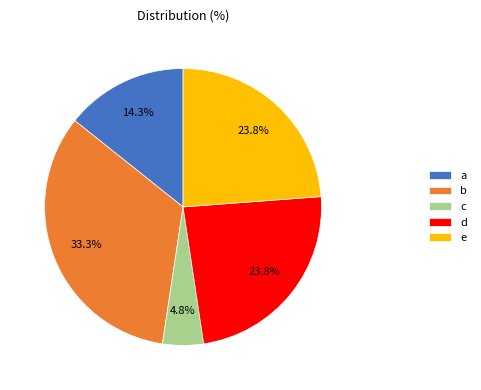

Combined, what portion of the pie is e and b?

57.1%